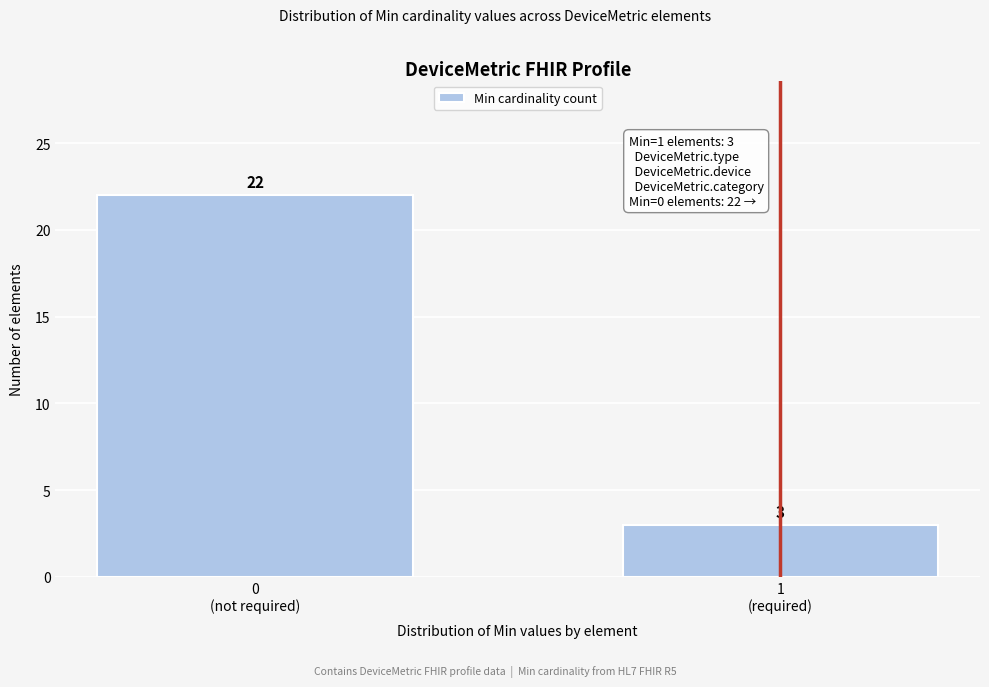

Reading left to right, what are all the values shown in this chart?

22	3